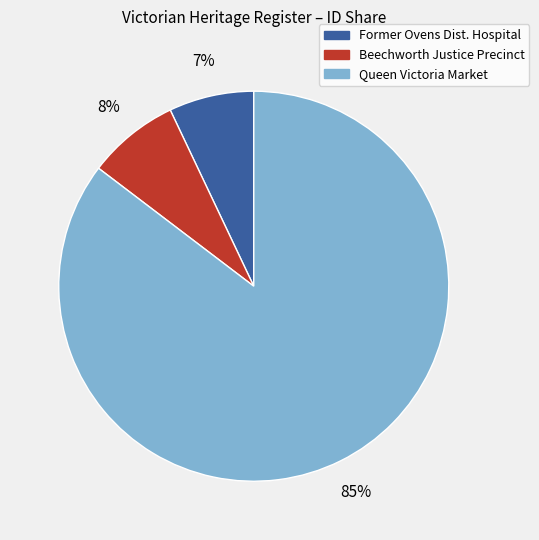

To the nearest percent, what is the average slice percentage?

33%